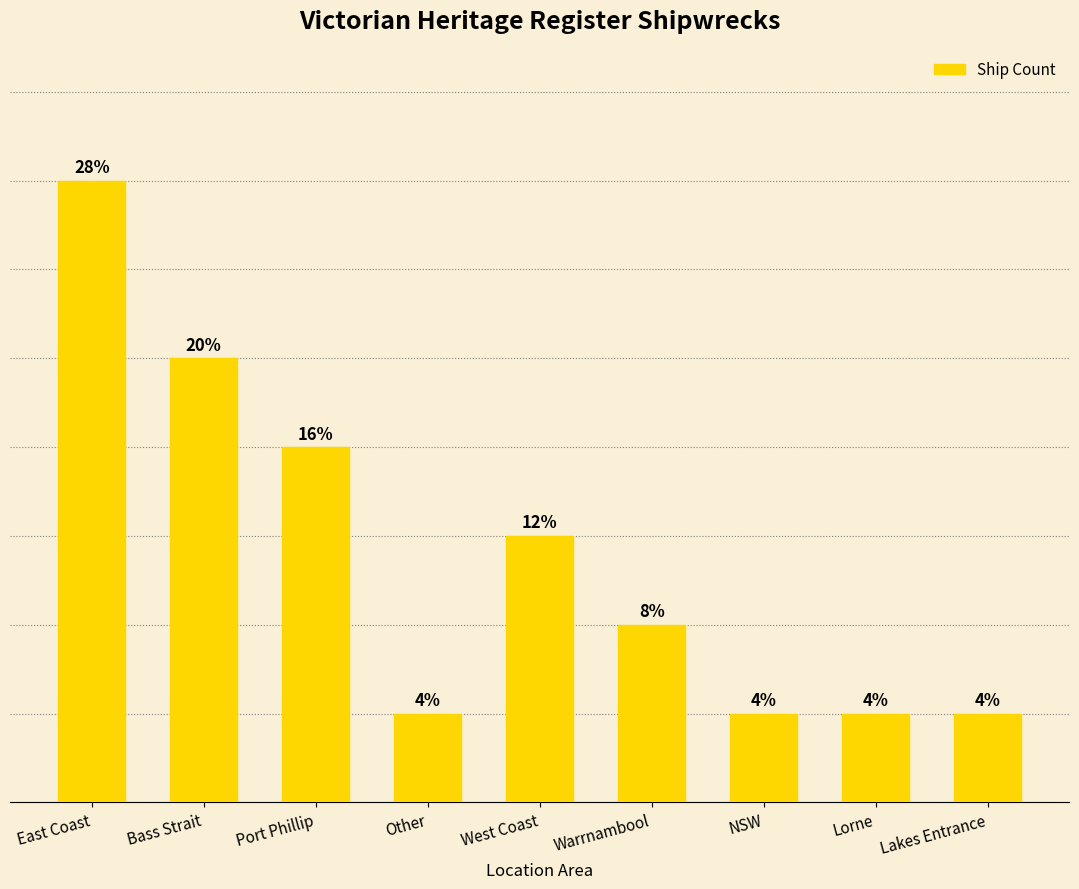

Are the bars horizontal?

No